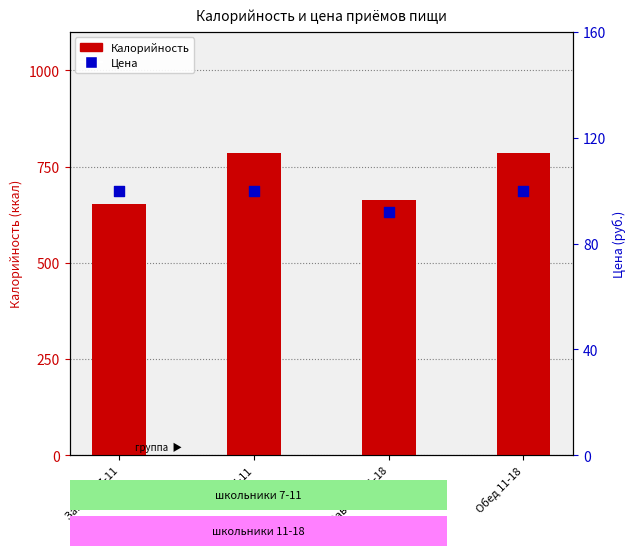

Is the value of Цена at Завтрак 11-18 greater than the value of Калорийность at Завтрак 11-18?

No